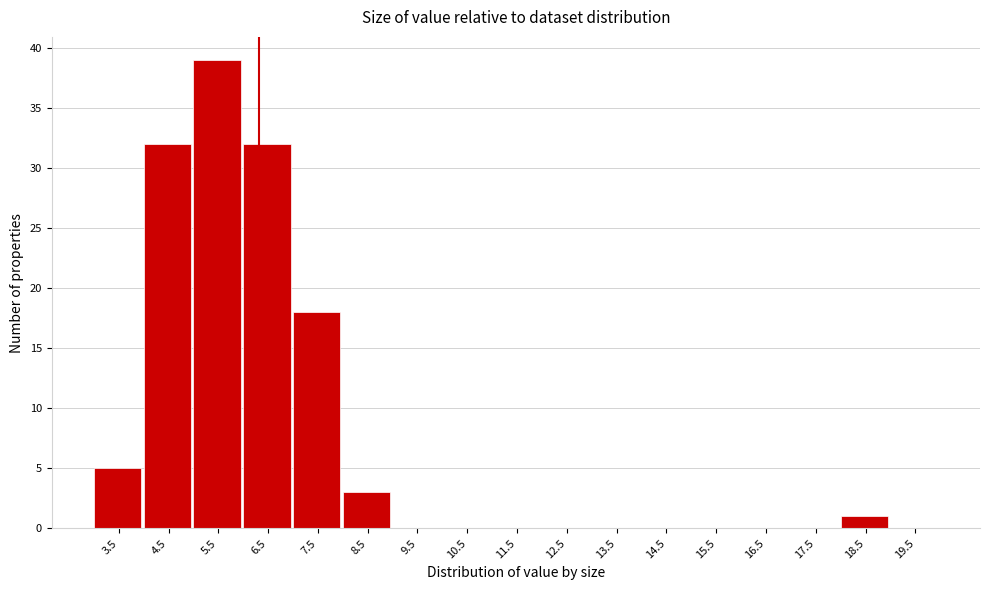

Reading right to left, transcribe all the data shown in this chart.

19.5=0	18.5=1	17.5=0	16.5=0	15.5=0	14.5=0	13.5=0	12.5=0	11.5=0	10.5=0	9.5=0	8.5=3	7.5=18	6.5=32	5.5=39	4.5=32	3.5=5